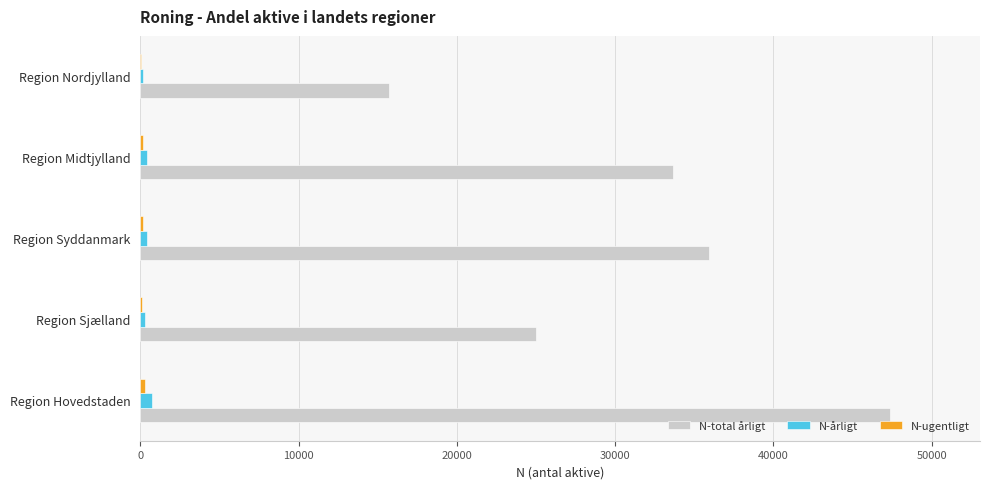

At which category is the sum across all series the highest?

Region Hovedstaden